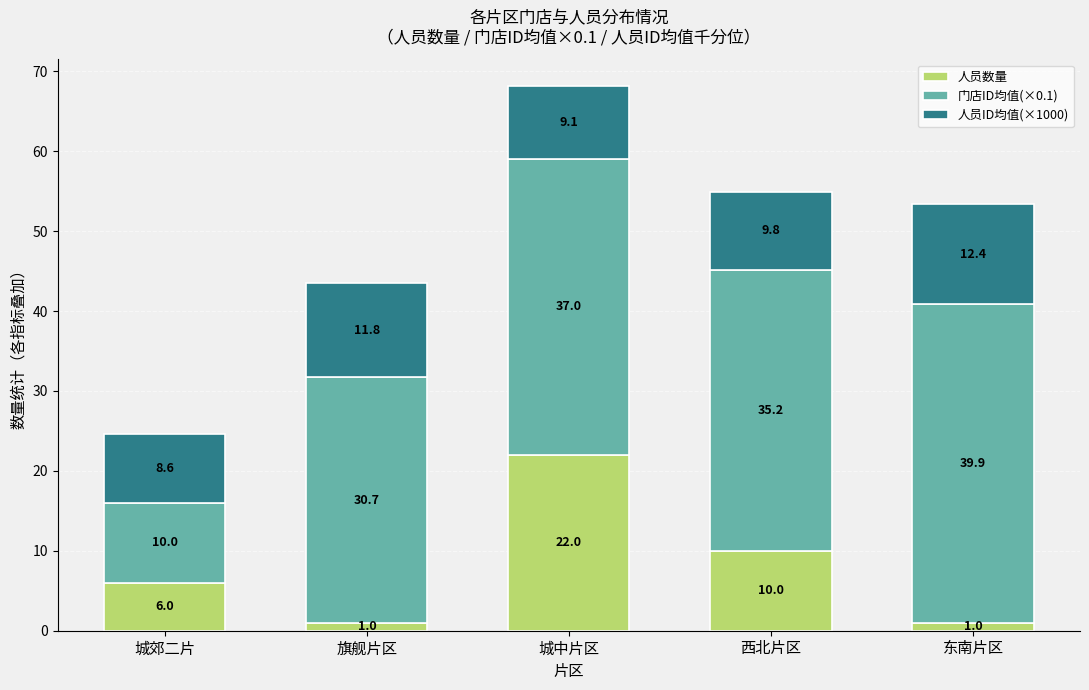

What is the difference between the second highest and second lowest values in the 人员数量 series?

9.0